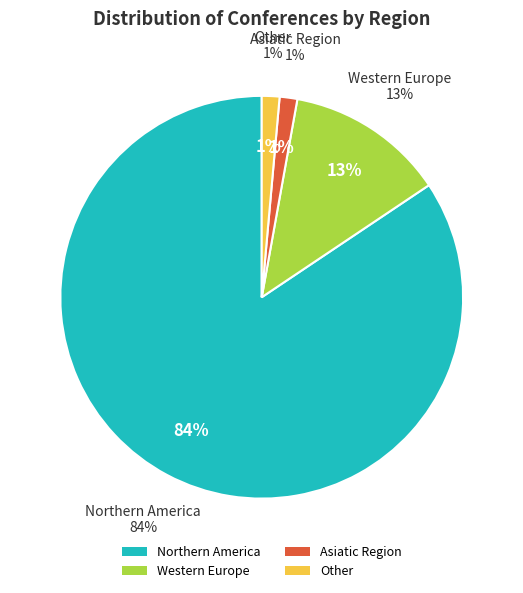

To the nearest percent, what is the combined percentage of Asiatic Region and Other?

3%